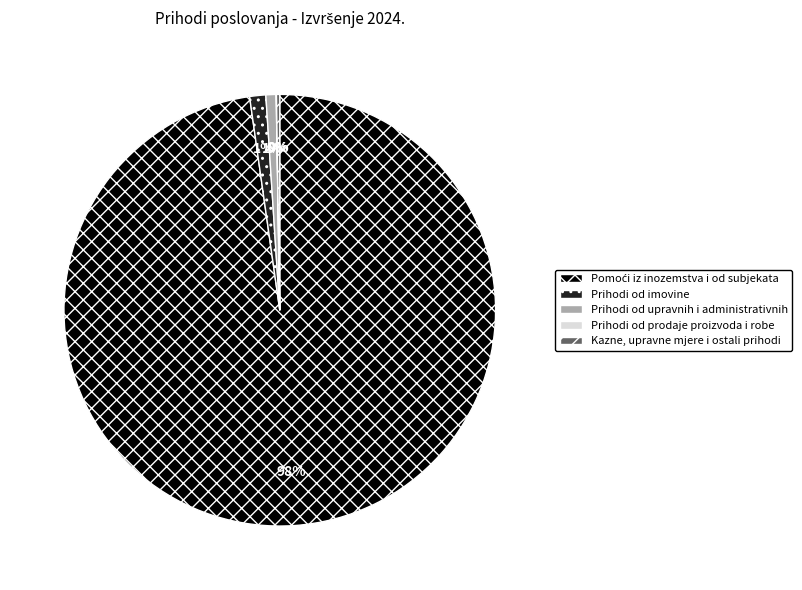

To the nearest percent, what is the average slice percentage?

20%